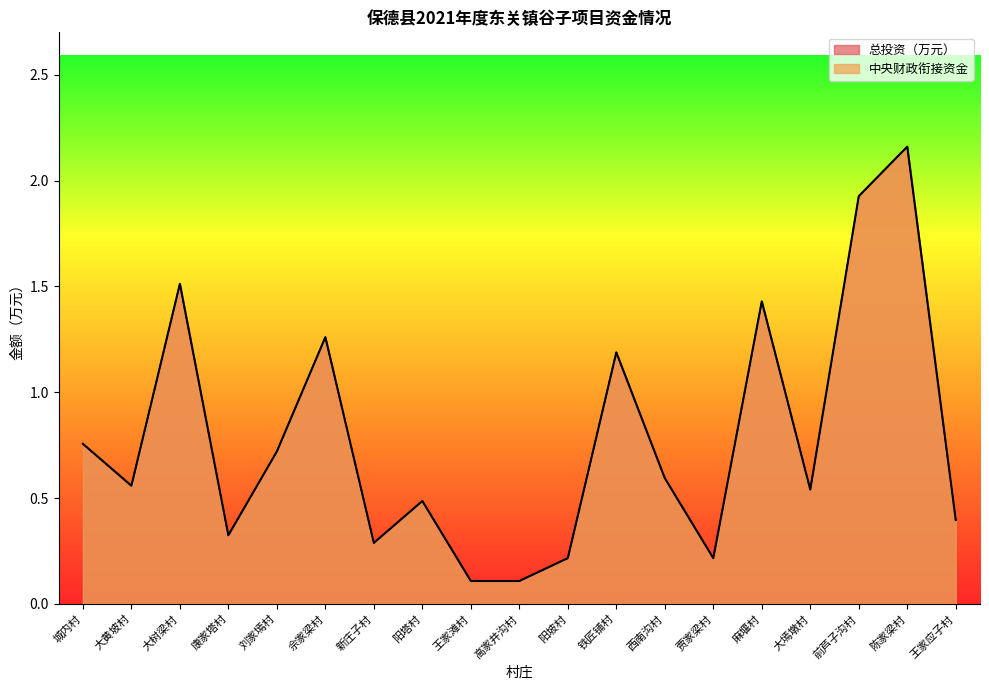

Reading left to right, transcribe all the data shown in this chart.

中央财政衔接资金: 0.8	0.6	1.5	0.3	0.7	1.3	0.3	0.5	0.1	0.1	0.2	1.2	0.6	0.2	1.4	0.5	1.9	2.2	0.4
总投资（万元）: 0.8	0.6	1.5	0.3	0.7	1.3	0.3	0.5	0.1	0.1	0.2	1.2	0.6	0.2	1.4	0.5	1.9	2.2	0.4